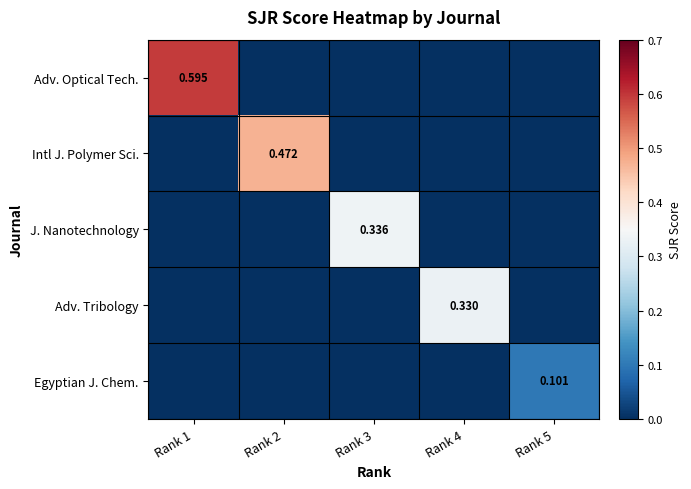

What is the maximum value for Adv. Optical Tech.?

0.6